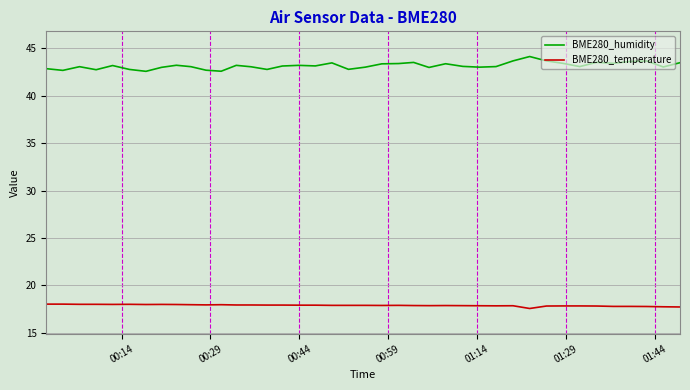

What is the lowest value of the BME280_temperature series?

17.6